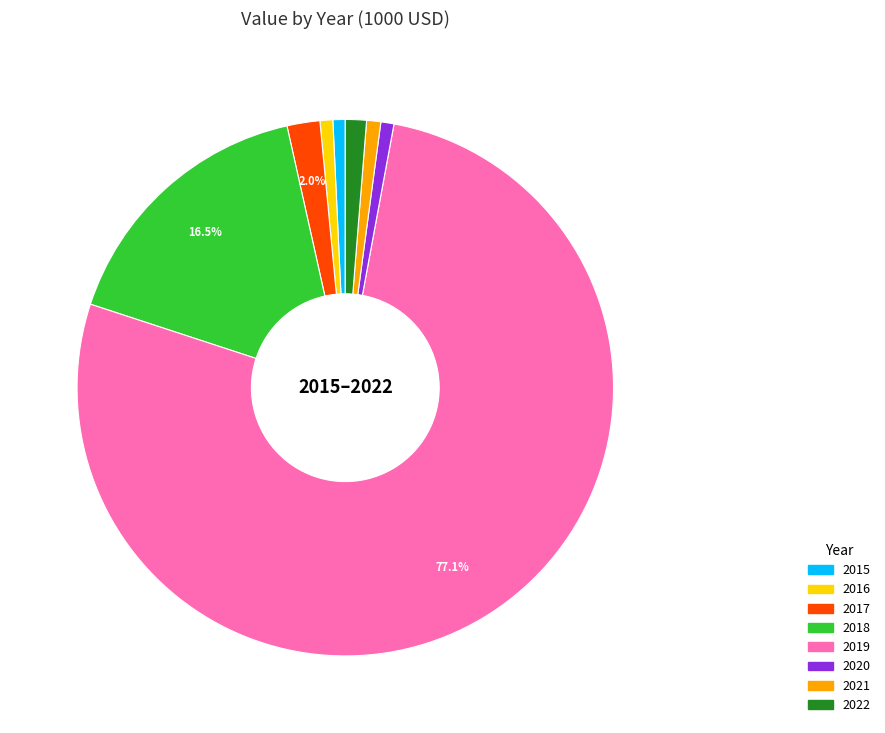

To the nearest percent, what is the difference between the largest and smallest slice percentages?

76%